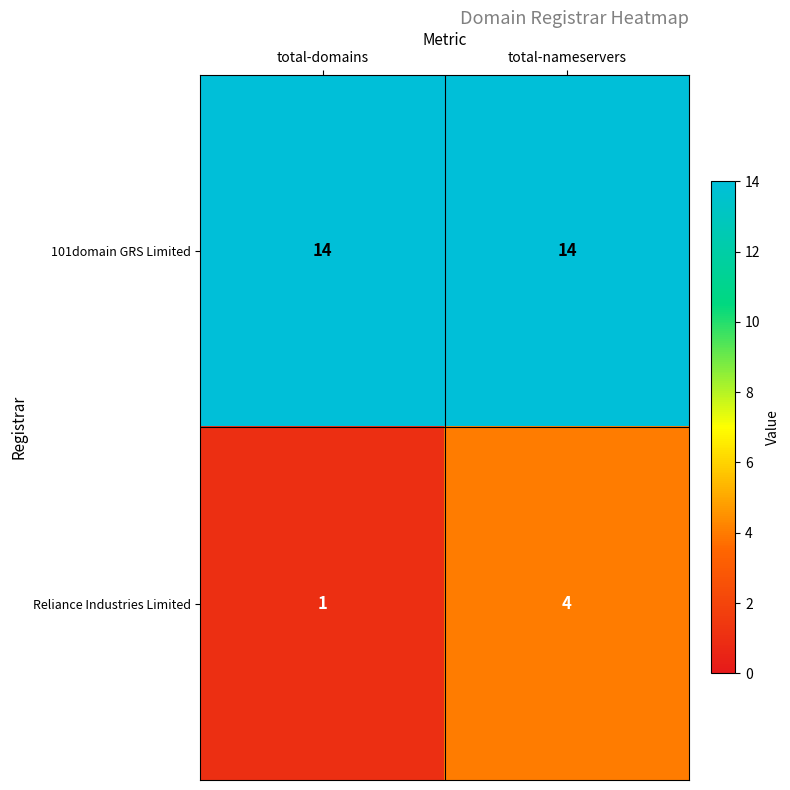

The 101domain GRS Limited series shows 24 at total-nameservers. True or false?

False